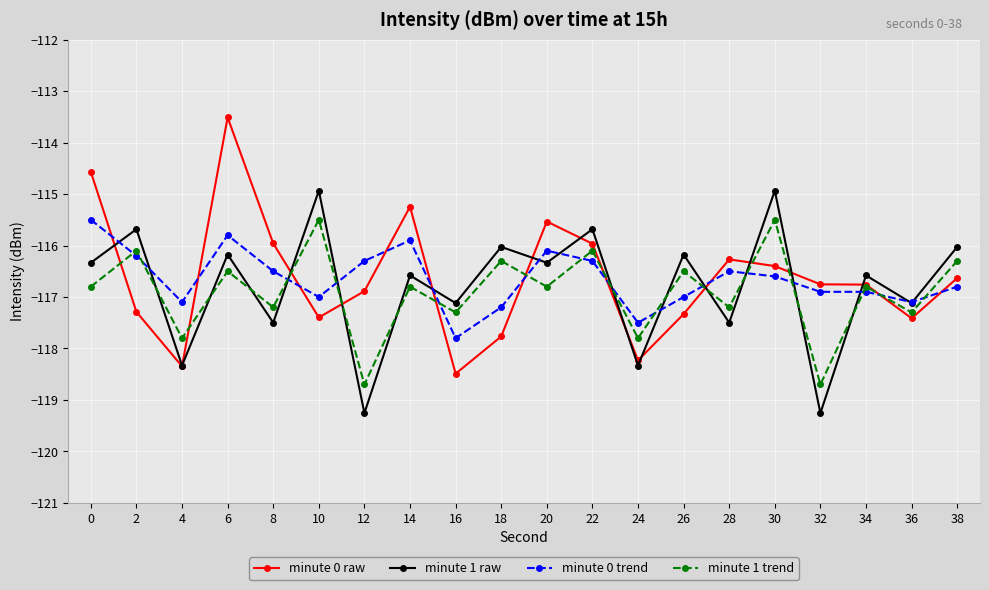

Which series has the largest range (max minus min)?

minute 0 raw